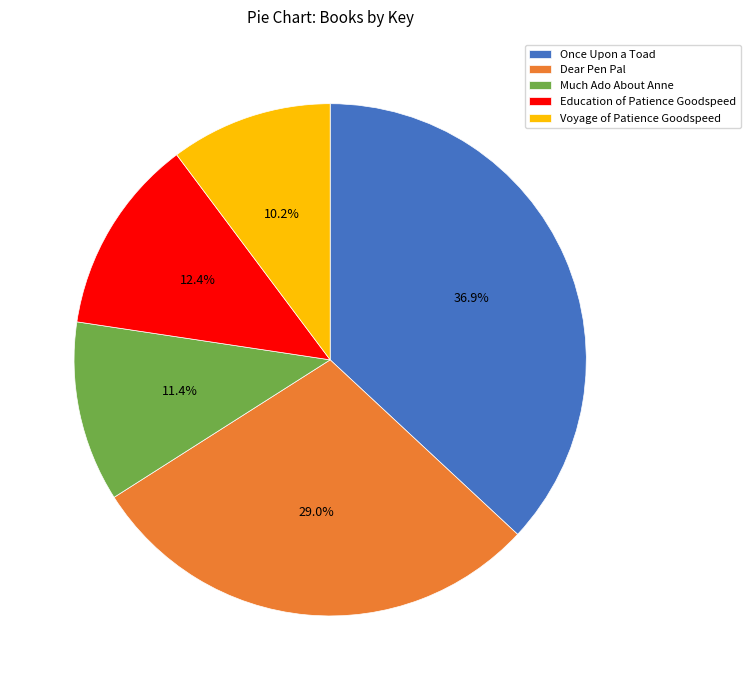

To the nearest percent, what portion does Voyage of Patience Goodspeed represent?

10%